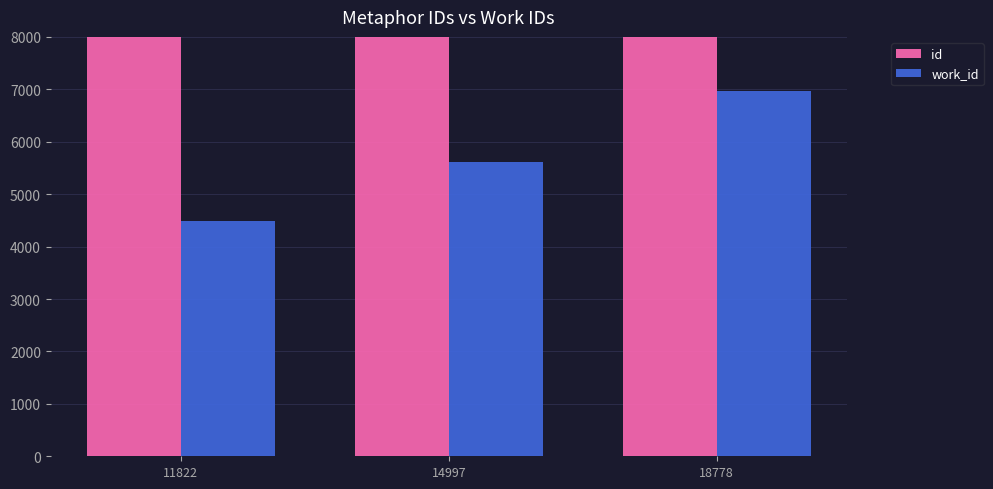

What is the value of the id bar at the 1st from the left?

11822